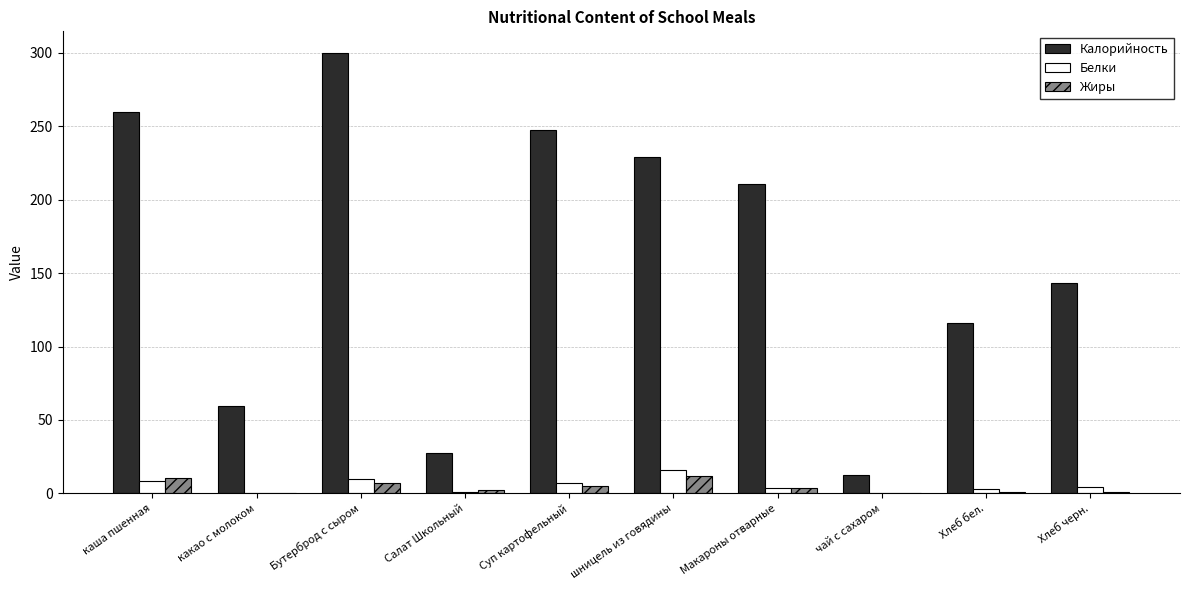

Between Бутерброд с сыром and Хлеб черн., which series saw the biggest shift?

Калорийность